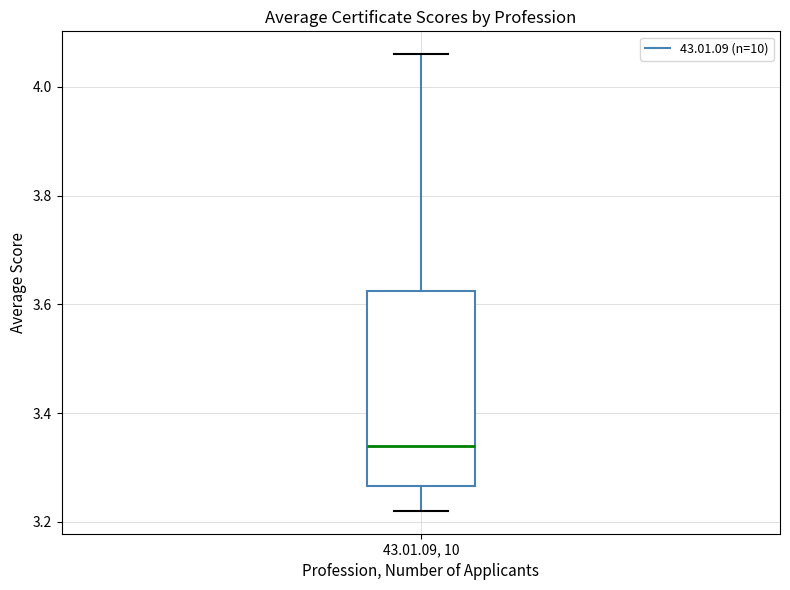

Where does the median line of the box for 43.01.09, 10 sit on the y-axis? The values are not printed on the chart, so give them approximately, as read against the axis.

3.34